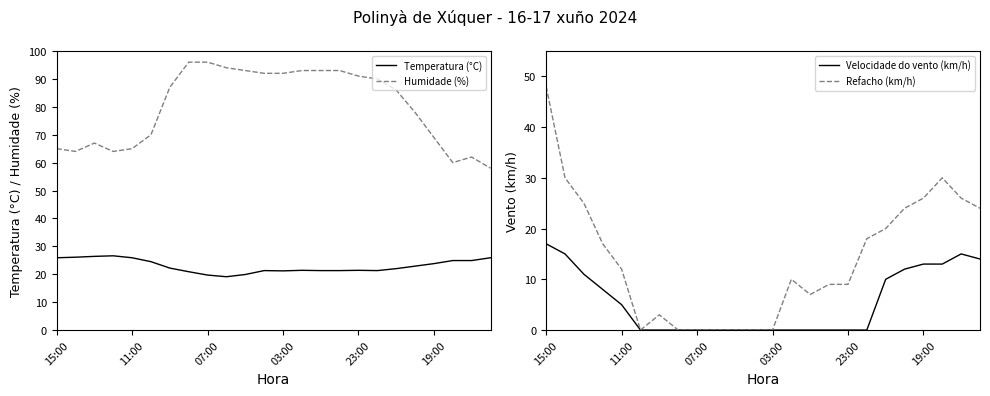

Is it true that Temperatura (°C) equals 25.9 at 11:00?

True